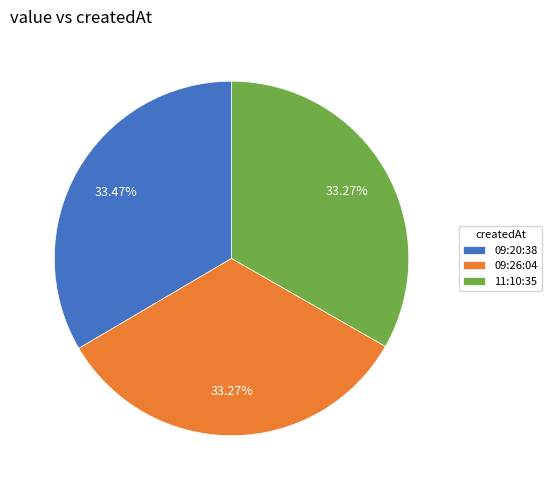

Is the sum of 11:10:35 and 09:20:38 greater than half?

Yes